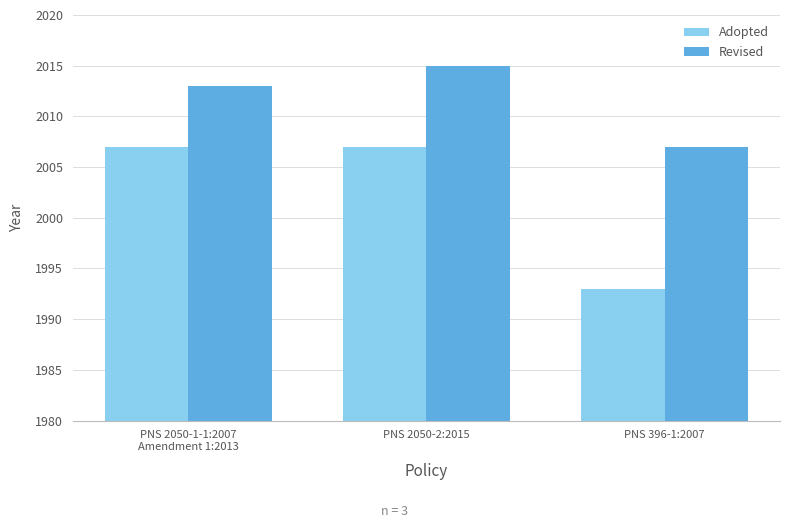

Reading right to left, list all the values displayed in this chart.

Adopted: 1993	2007	2007
Revised: 2007	2015	2013